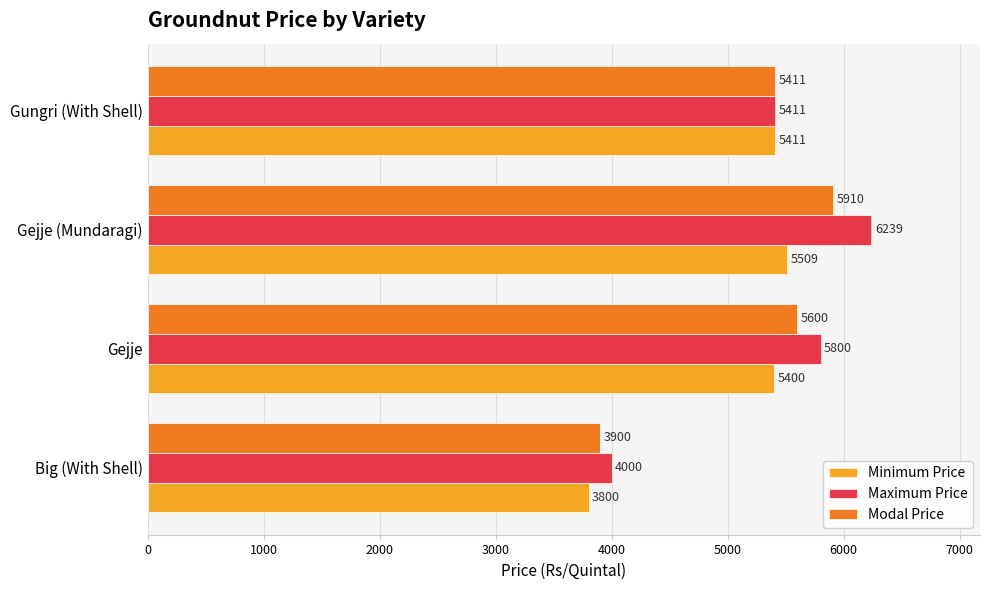

True or false: Modal Price has a value of 5600 at Gejje.

True